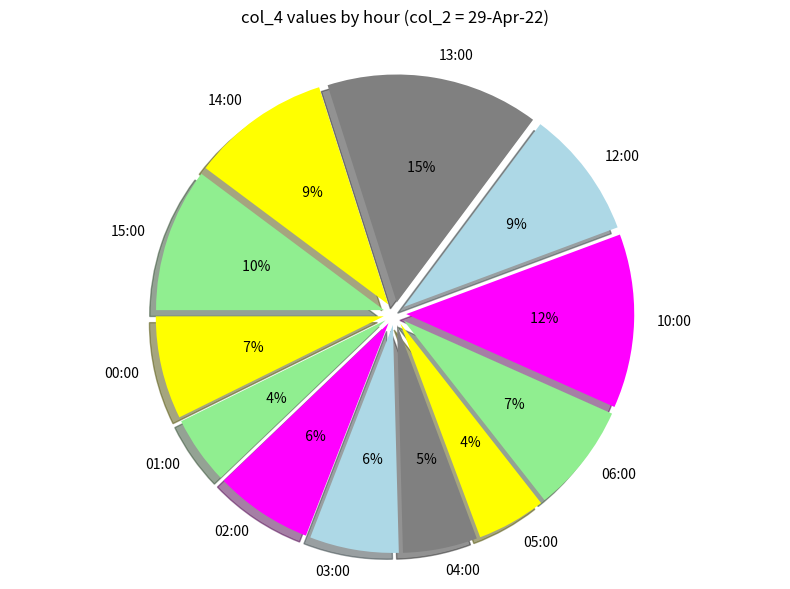

Is there any slice that represents more than half of the pie?

No